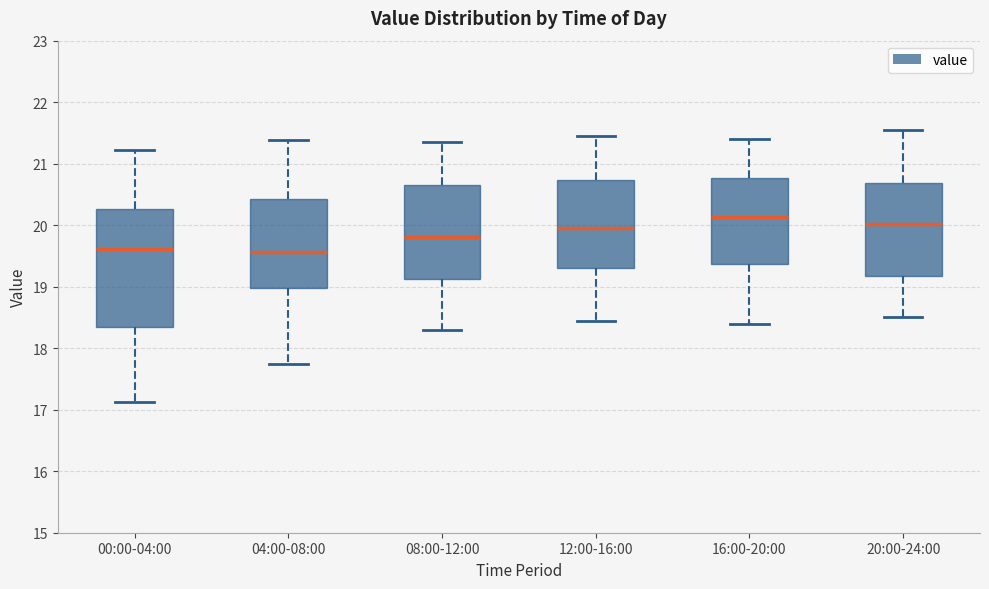

Reading left to right, transcribe this box plot: for each box, give where its median line is, the range the box spans, and where its two whiskers end, as read against the y-axis. The values are not printed on the chart, so give them approximately, as read against the axis.

00:00-04:00: median 19.6, box 18.4 to 20.3, whiskers 17.1 to 21.2
04:00-08:00: median 19.6, box 19.0 to 20.4, whiskers 17.8 to 21.4
08:00-12:00: median 19.8, box 19.1 to 20.7, whiskers 18.3 to 21.4
12:00-16:00: median 20.0, box 19.3 to 20.7, whiskers 18.5 to 21.5
16:00-20:00: median 20.1, box 19.4 to 20.8, whiskers 18.4 to 21.4
20:00-24:00: median 20.0, box 19.2 to 20.7, whiskers 18.5 to 21.6